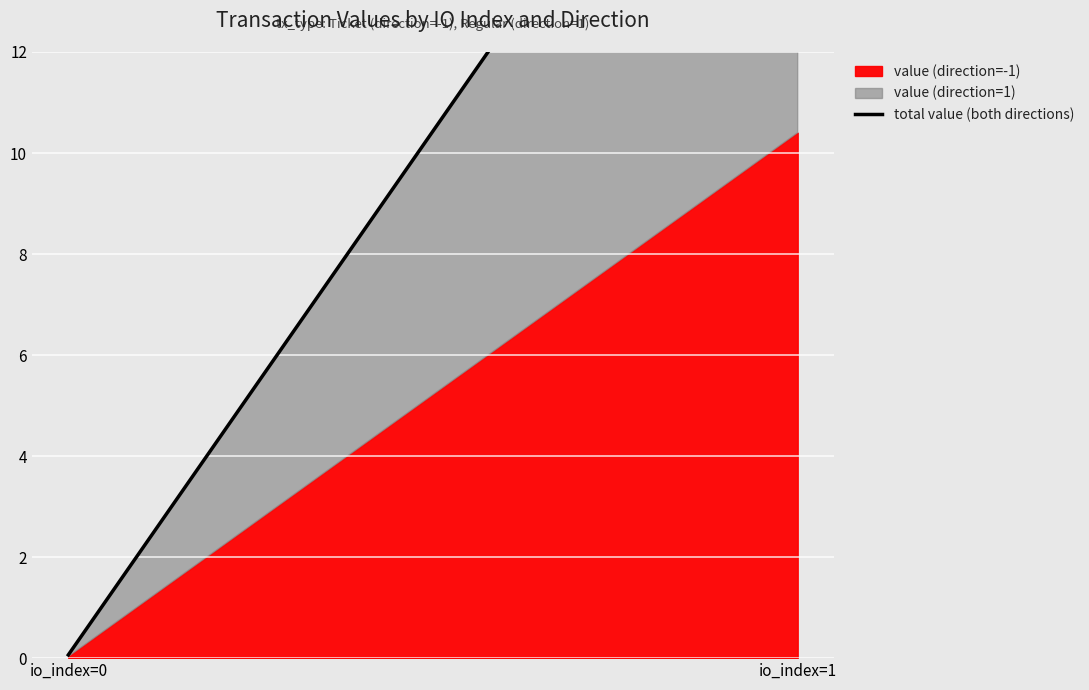

At which label does the data first exceed 20?

io_index=1